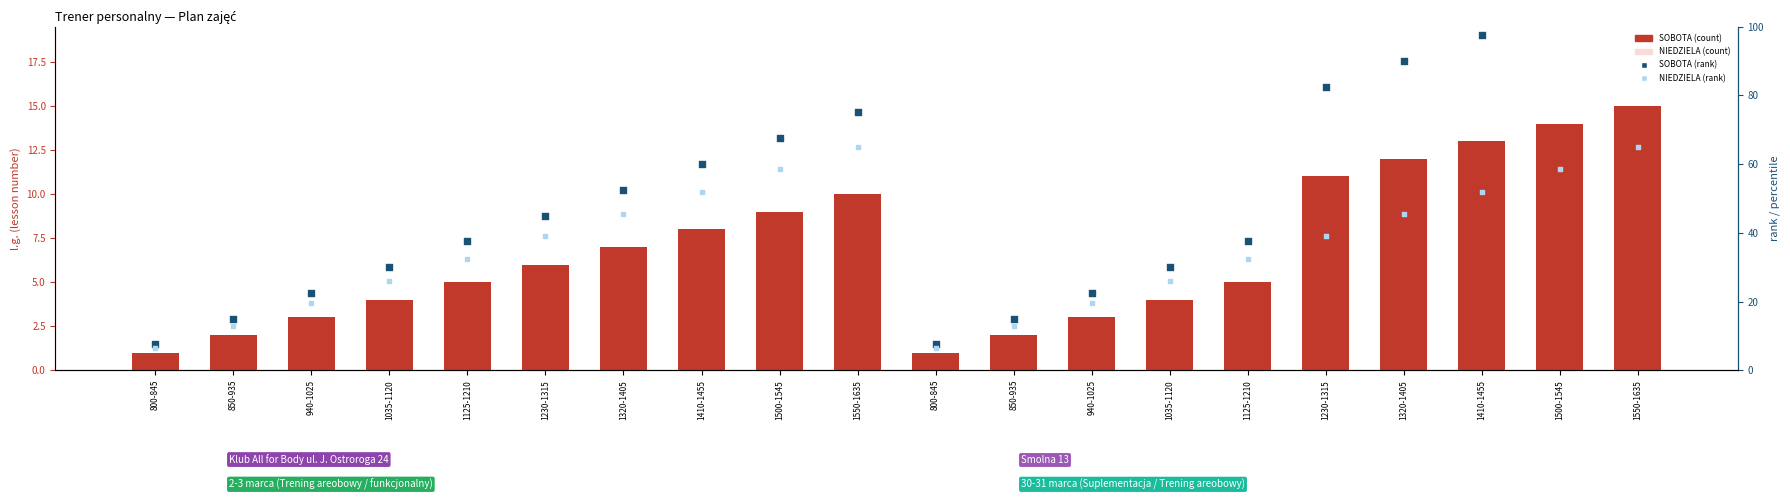

At how many categories does at least one series exceed 29?

14